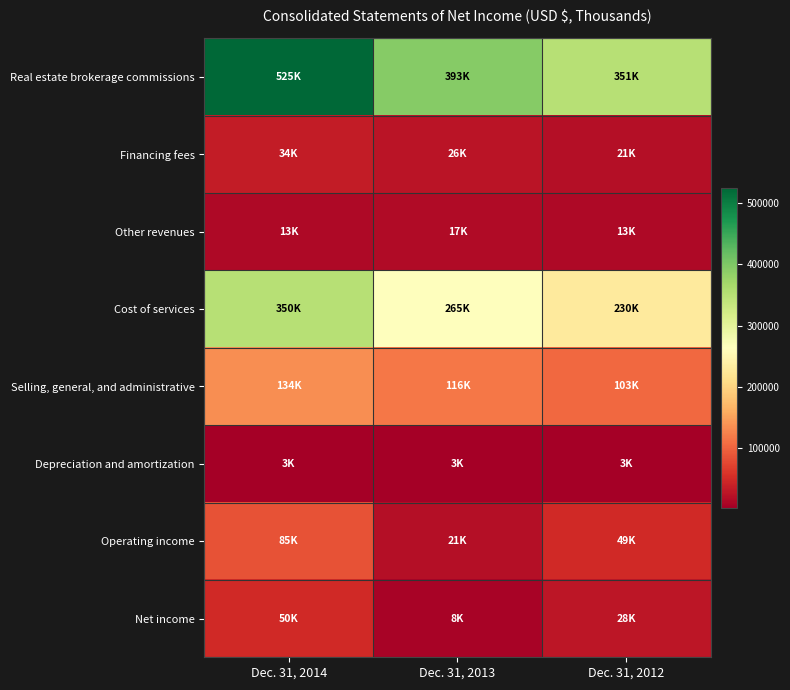

Reading left to right, list all the values displayed in this chart.

Real estate brokerage commissions: Dec. 31, 2014=524951	Dec. 31, 2013=393203	Dec. 31, 2012=351407
Financing fees: Dec. 31, 2014=33881	Dec. 31, 2013=25921	Dec. 31, 2012=21132
Other revenues: Dec. 31, 2014=13356	Dec. 31, 2013=16771	Dec. 31, 2012=13177
Cost of services: Dec. 31, 2014=350102	Dec. 31, 2013=264637	Dec. 31, 2012=230248
Selling, general, and administrative: Dec. 31, 2014=134274	Dec. 31, 2013=115661	Dec. 31, 2012=103479
Depreciation and amortization: Dec. 31, 2014=3206	Dec. 31, 2013=3043	Dec. 31, 2012=2981
Operating income: Dec. 31, 2014=84606	Dec. 31, 2013=21286	Dec. 31, 2012=49008
Net income: Dec. 31, 2014=49531	Dec. 31, 2013=8206	Dec. 31, 2012=27934